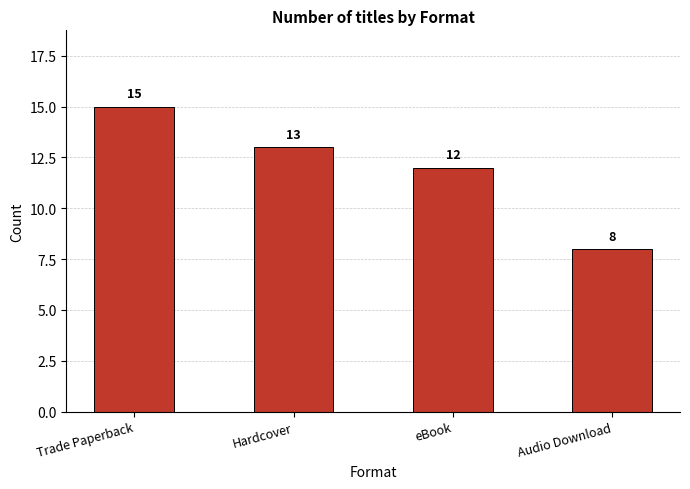

How many data points are less than 13?

2